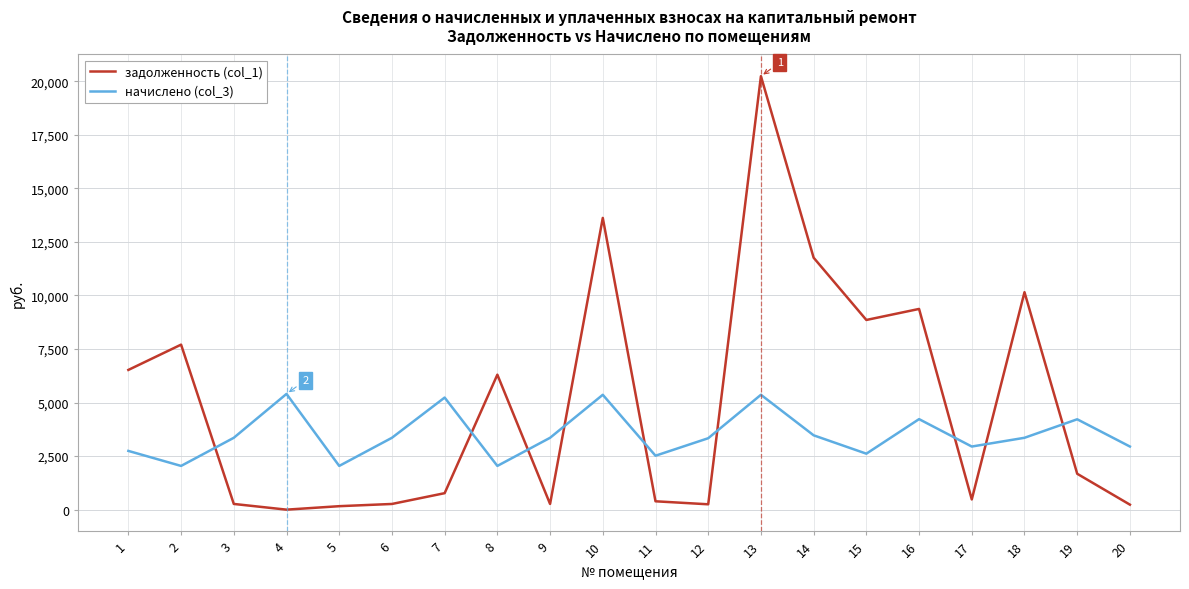

What is the total value across all series at 7?

6001.3